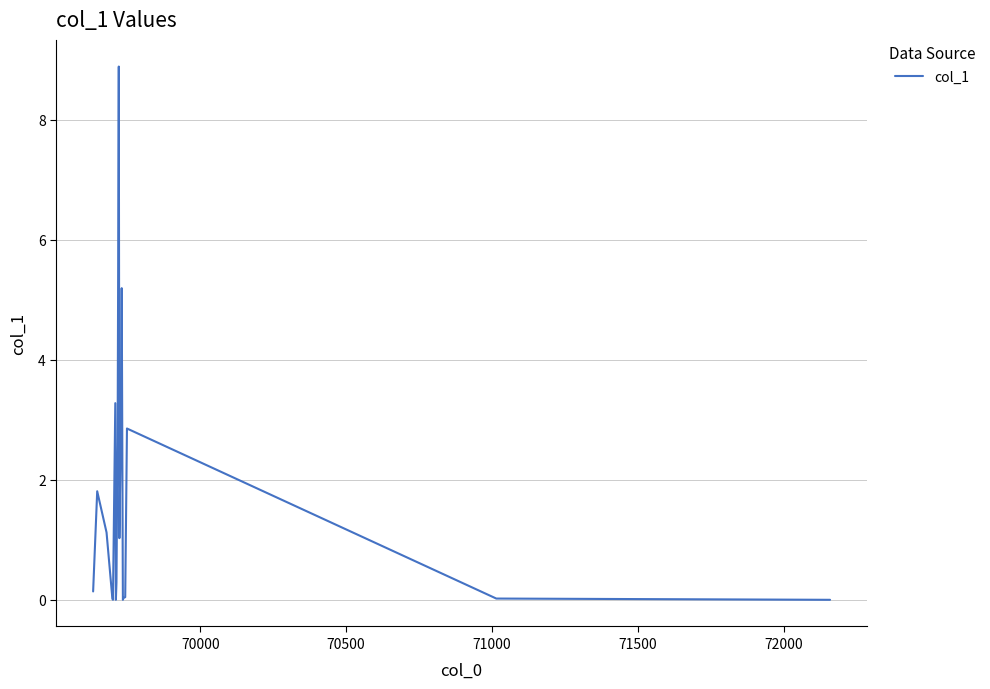

What is the greatest value displayed?

8.9